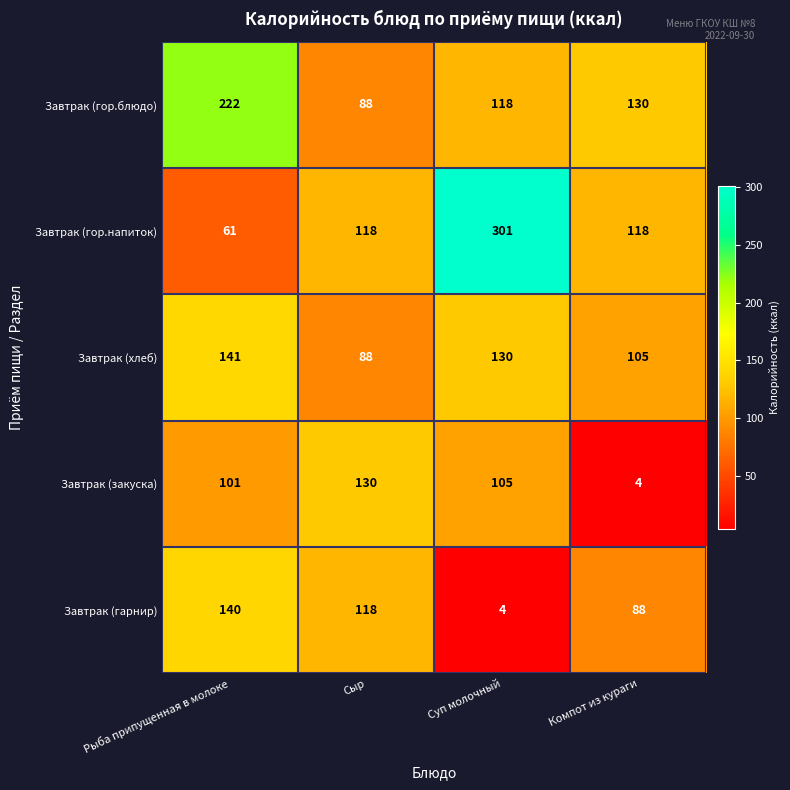

Reading left to right, transcribe all the data shown in this chart.

Завтрак (гор.блюдо): 222	88	118	130
Завтрак (гор.напиток): 61	118	301	118
Завтрак (хлеб): 141	88	130	105
Завтрак (закуска): 101	130	105	4
Завтрак (гарнир): 140	118	4	88